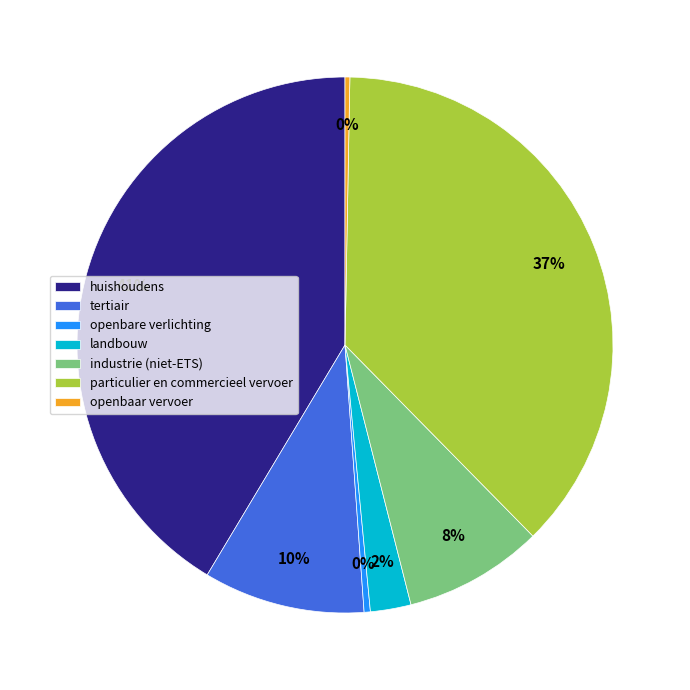

Which slice is the largest?

huishoudens